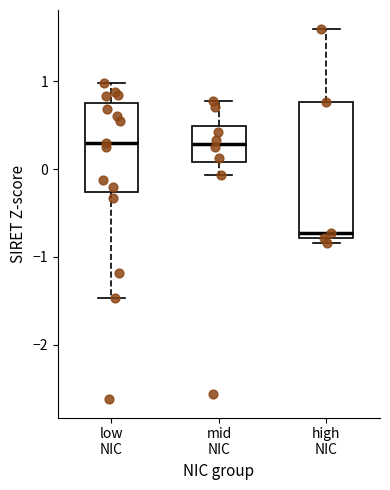

Reading left to right, read every box against the y-axis: the position of its median line, the range the box covers, and the ends of its whiskers. The values are not printed on the chart, so give them approximately, as read against the axis.

low NIC: median 0.3, box -0.3 to 0.8, whiskers -1.5 to 1.0
mid NIC: median 0.3, box 0.1 to 0.5, whiskers -0.1 to 0.8
high NIC: median -0.7, box -0.8 to 0.8, whiskers -0.8 (just below the box's lower edge) to 1.6